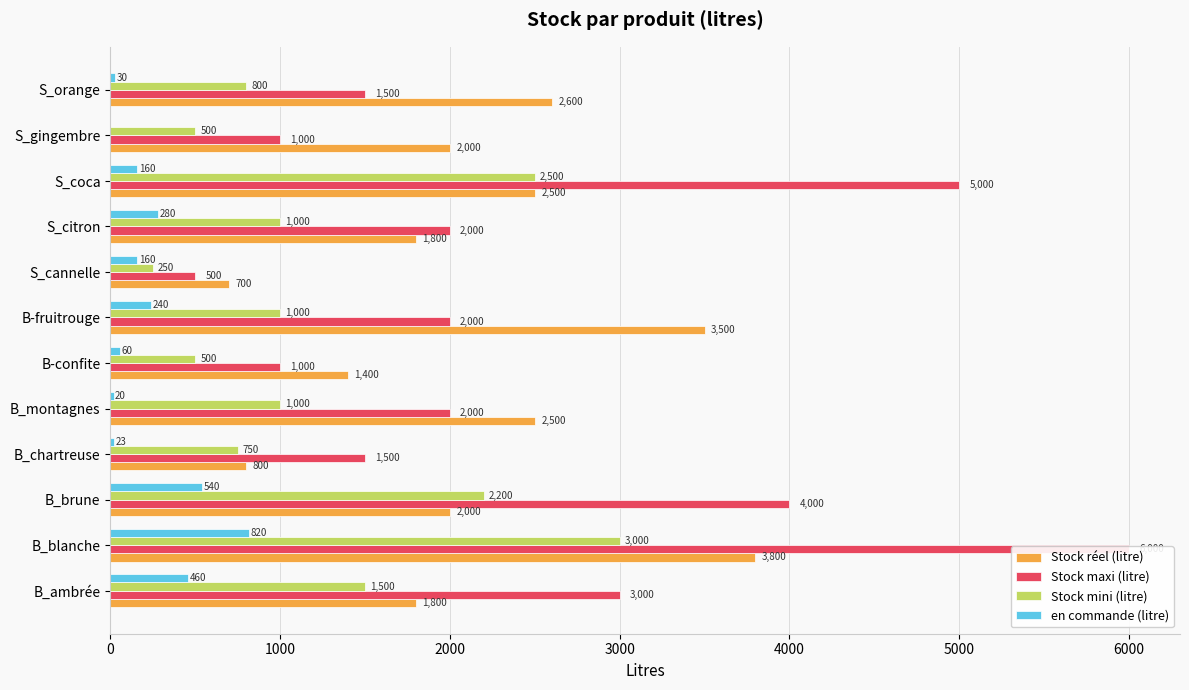

Rank the series at S_orange from lowest to highest value.

en commande (litre), Stock mini (litre), Stock maxi (litre), Stock réel (litre)